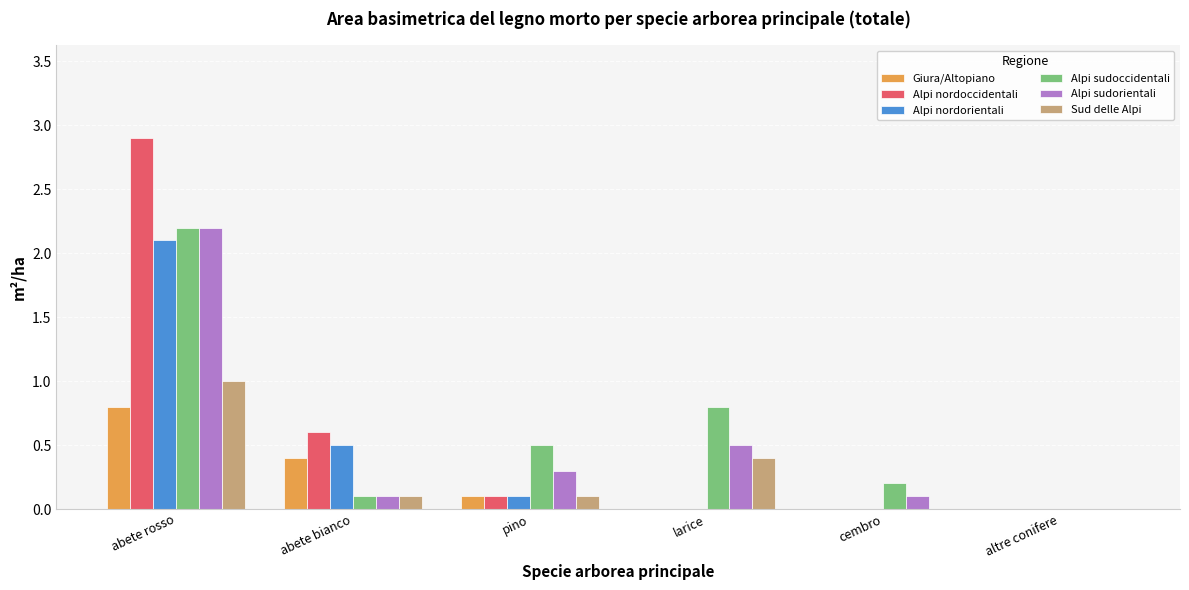

Which series changed the most between abete rosso and altre conifere?

Alpi nordoccidentali